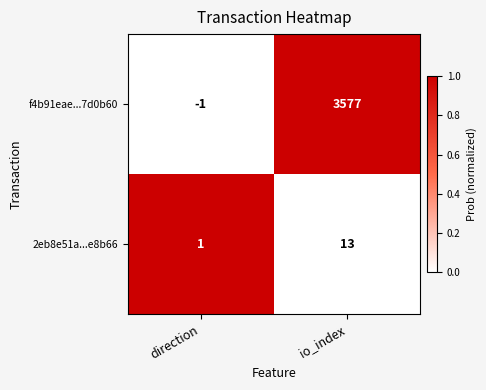

True or false: f4b91eae...7d0b60 has a value of 0 at direction.

False